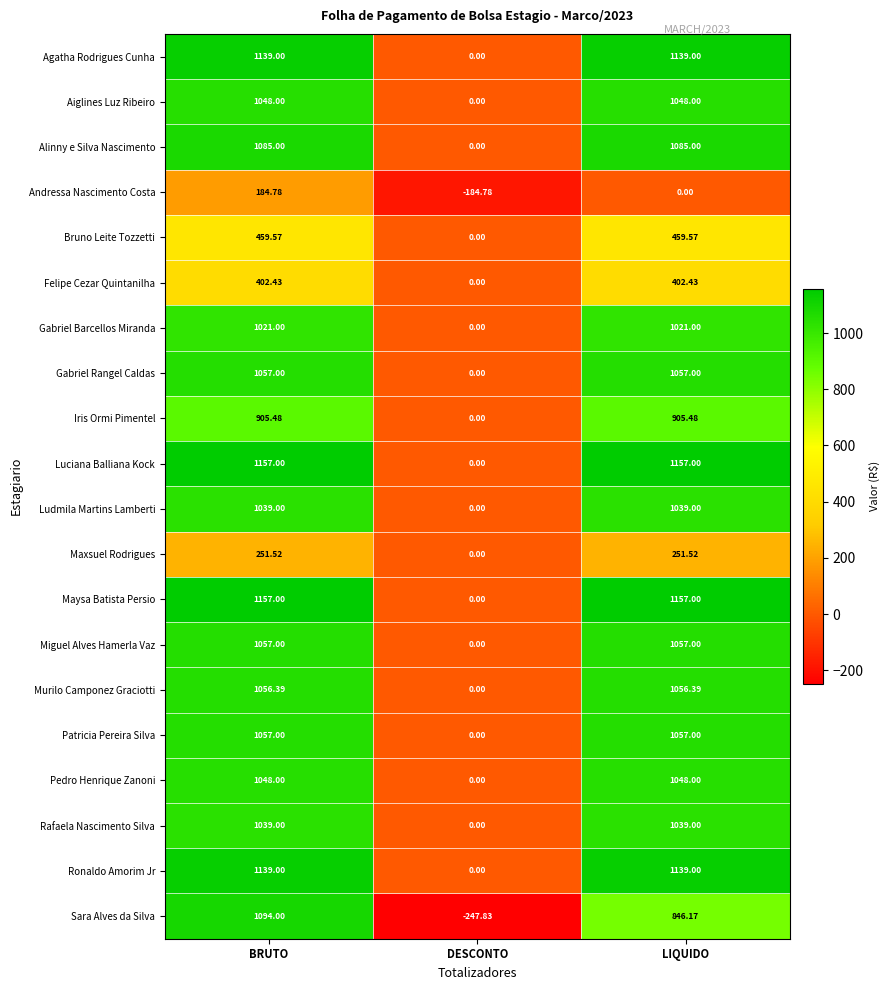

Is the value of Gabriel Barcellos Miranda at LIQUIDO greater than the value of Andressa Nascimento Costa at LIQUIDO?

Yes